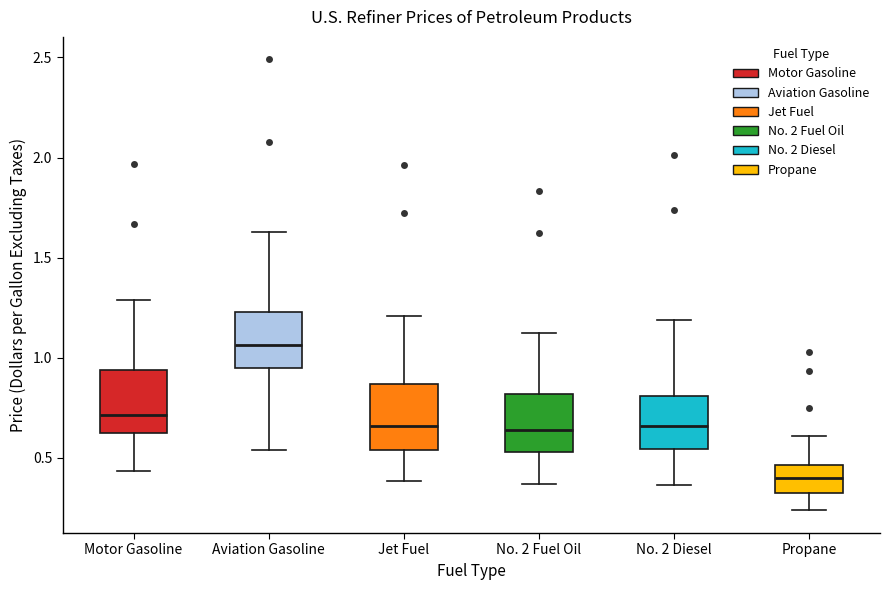

Which box has the highest median line?

Aviation Gasoline